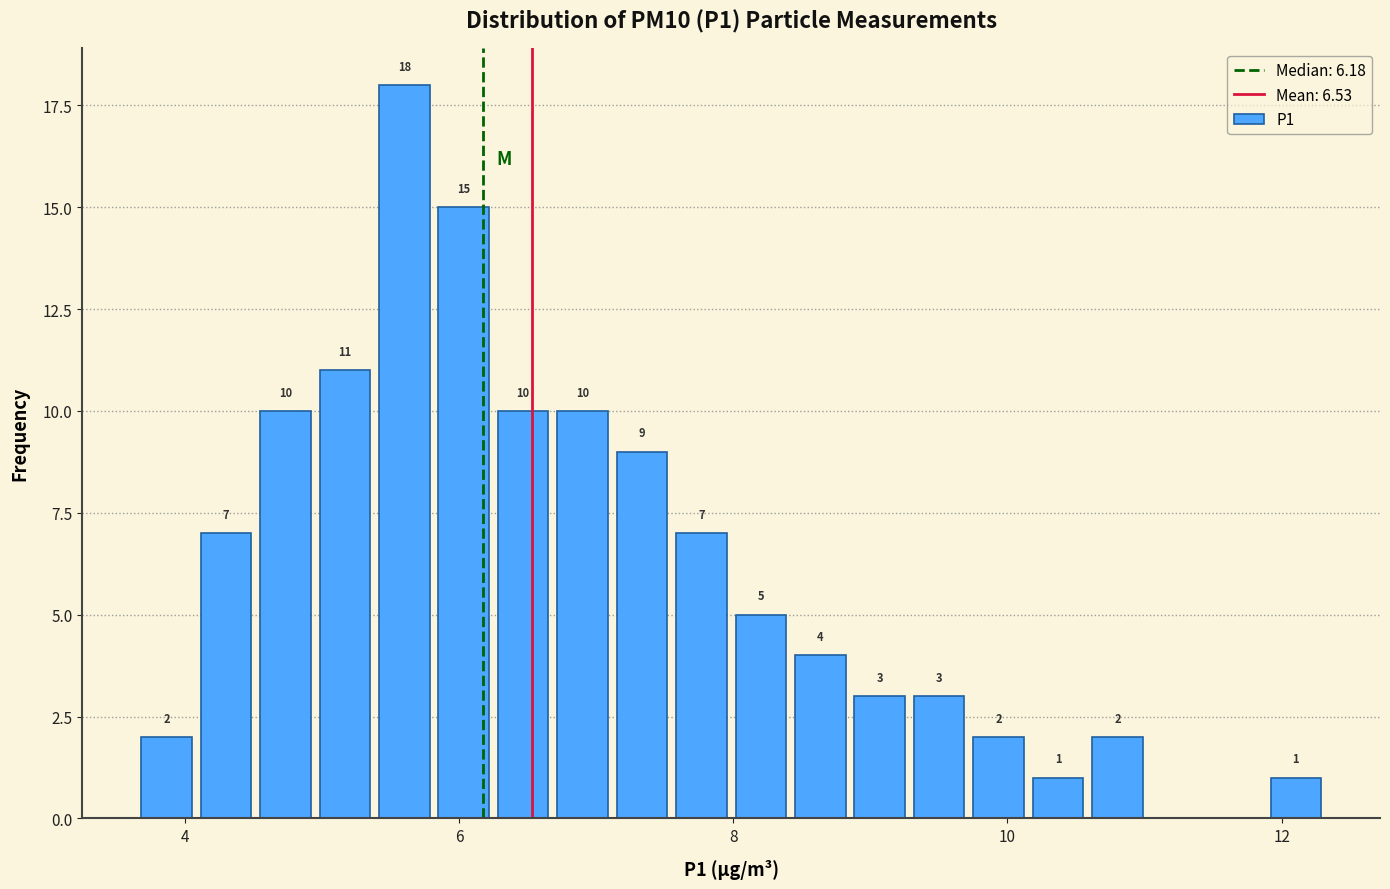

Read against the x-axis, roughly where is the centre of the tallest bar?

5.6